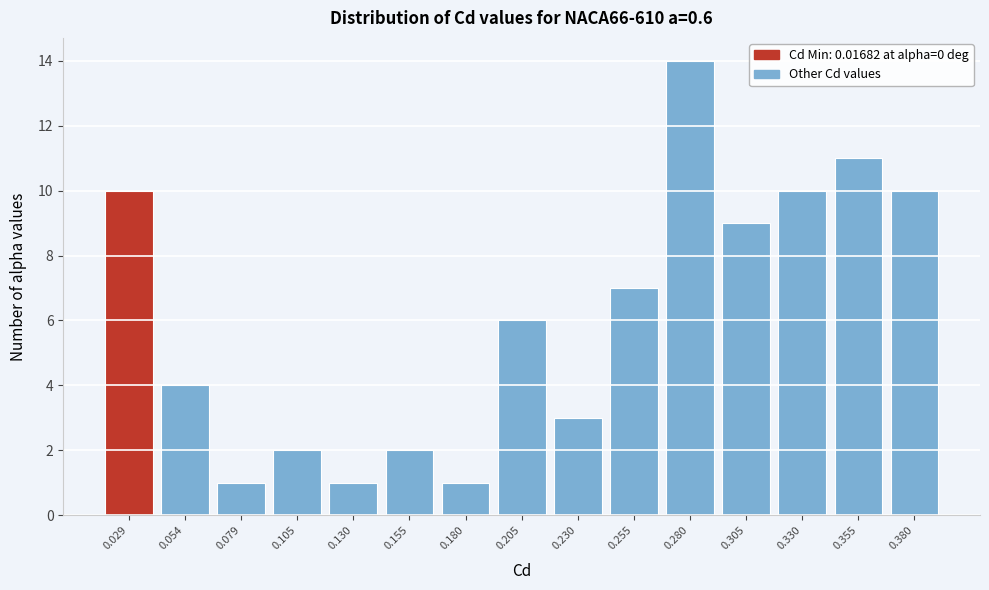

Over which range of the x-axis is the bar tallest?

0.270 to 0.295